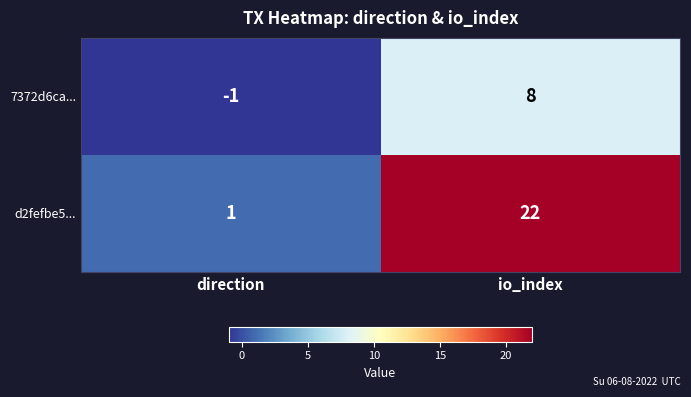

Reading left to right, list all the values displayed in this chart.

7372d6ca...: direction=-1	io_index=8
d2fefbe5...: direction=1	io_index=22